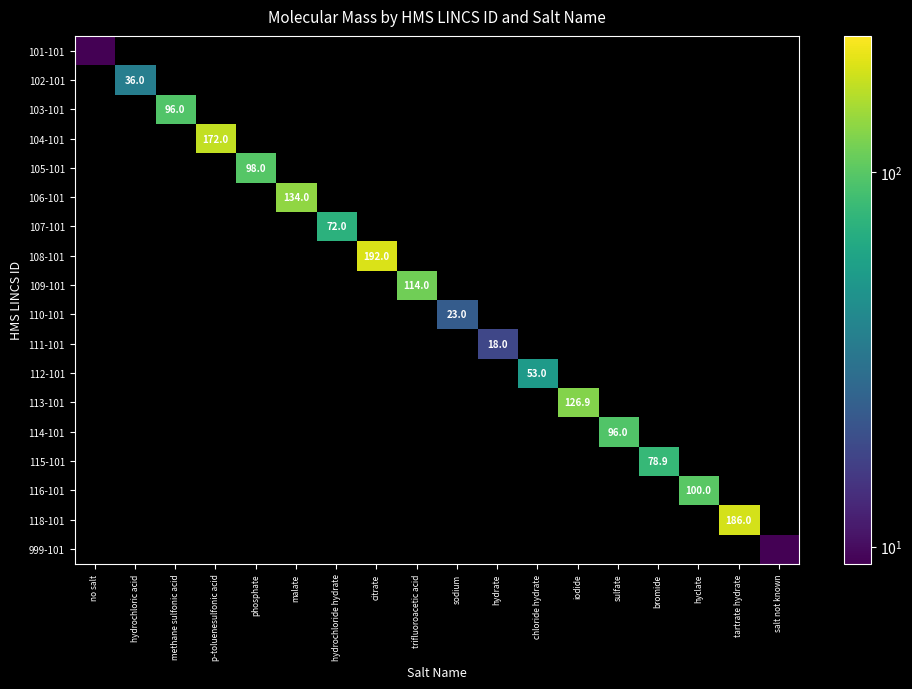

Is it true that 111-101 equals 18.0 at hydrate?

True